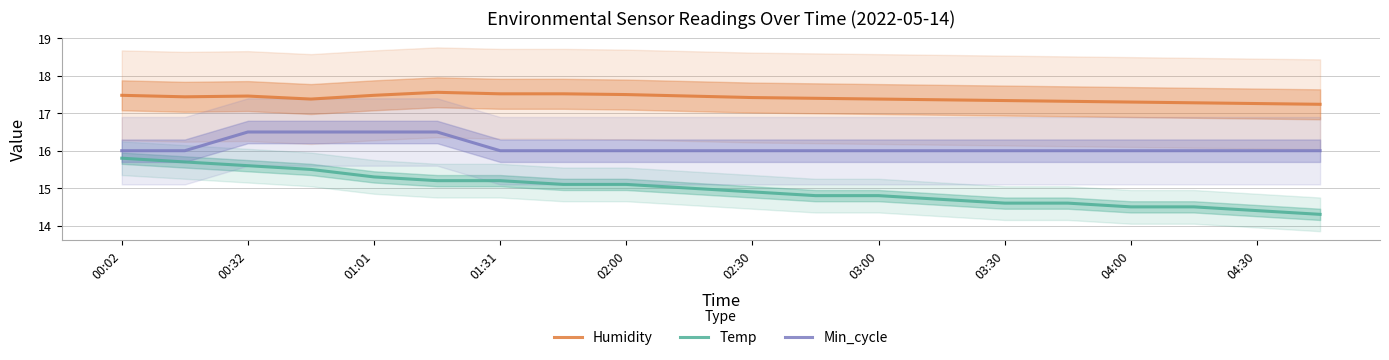

What is the lowest value of the Temp series?

14.3